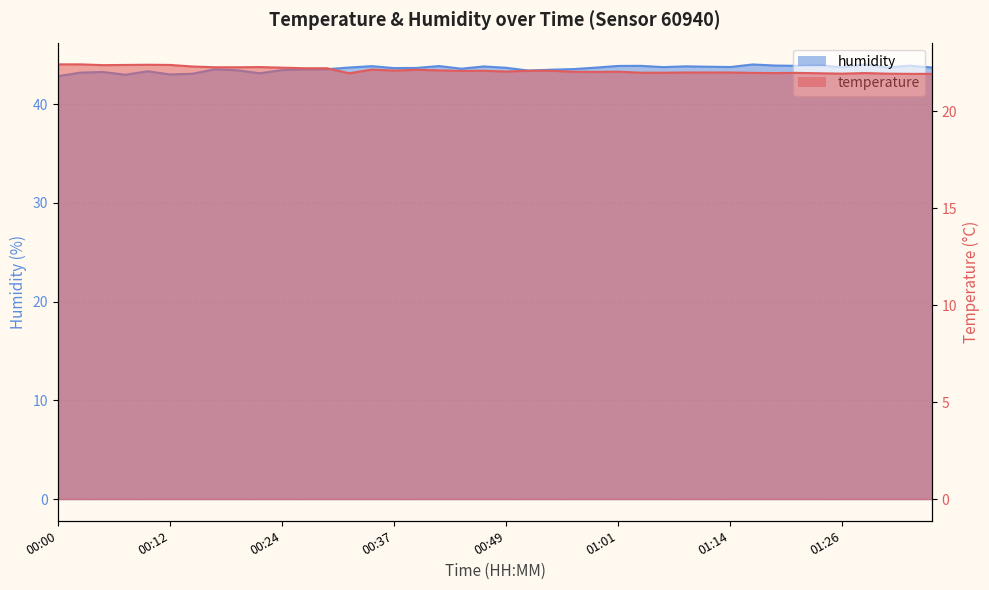

What position from the right is 01:06?

13